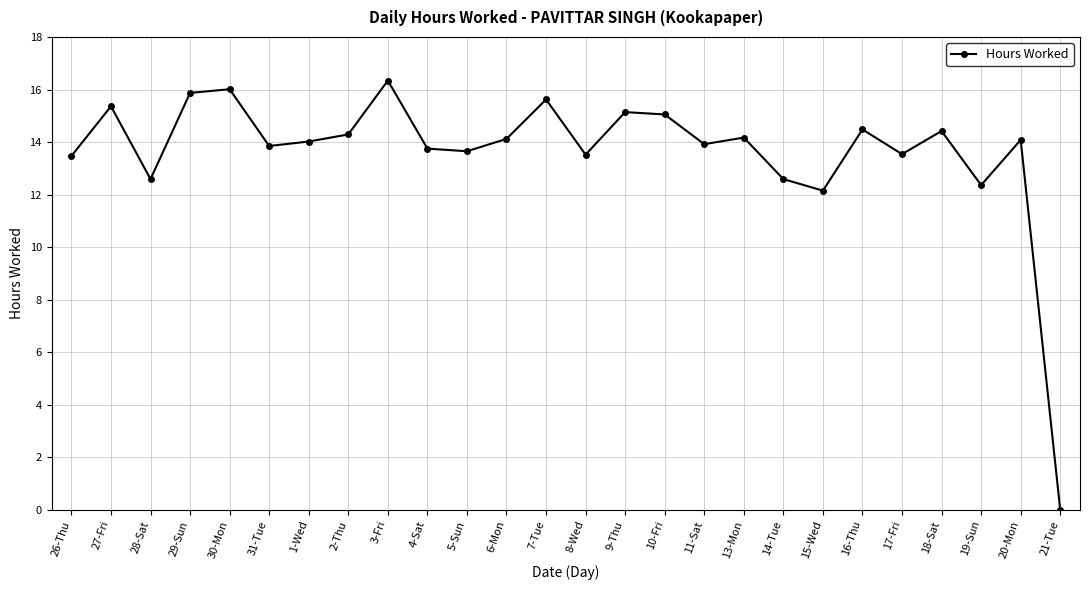

Where does the data first go above 14?

27-Fri